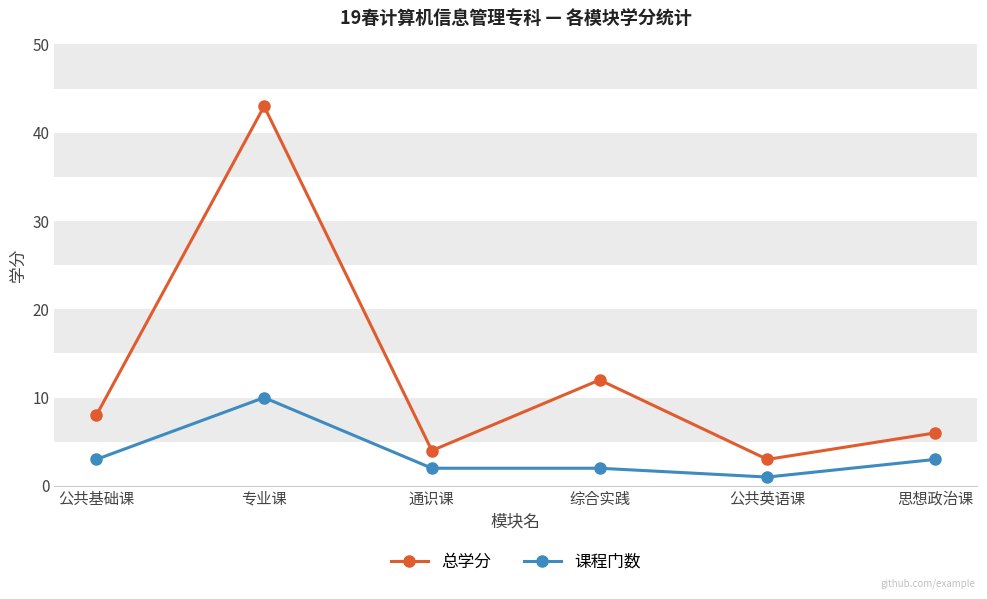

Is the value of 总学分 at 综合实践 greater than the value of 课程门数 at 公共基础课?

Yes